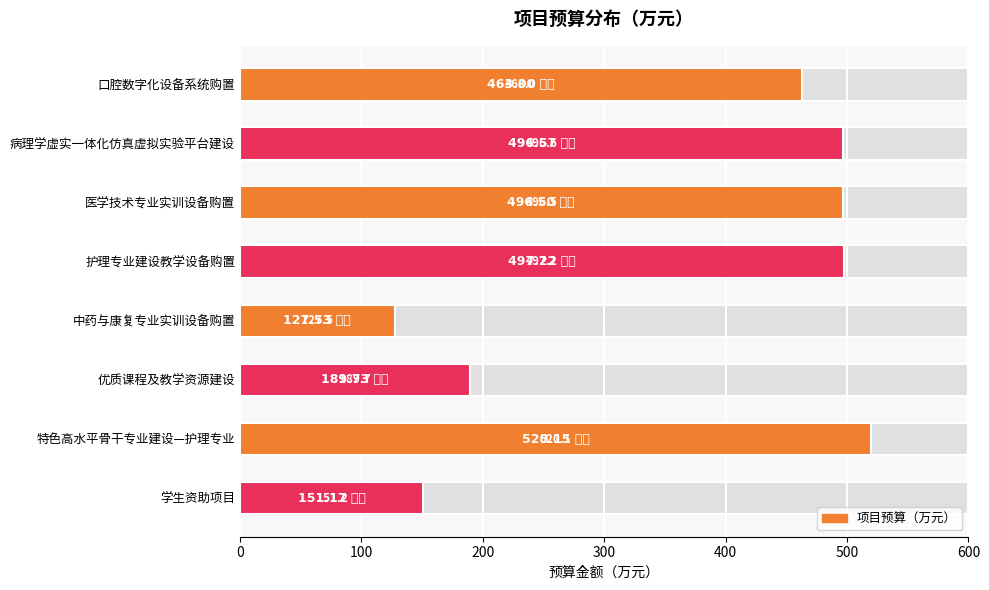

Reading left to right, what are all the values shown in this chart?

463.0	496.6	496.5	497.2	127.5	189.7	520.1	151.2